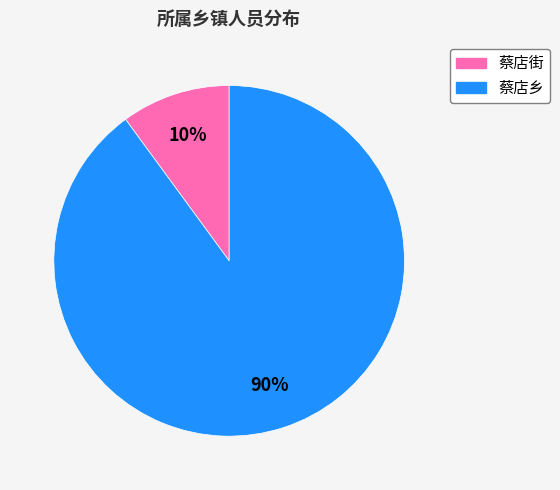

What percentage is the 蔡店街 slice, to the nearest percent?

10%